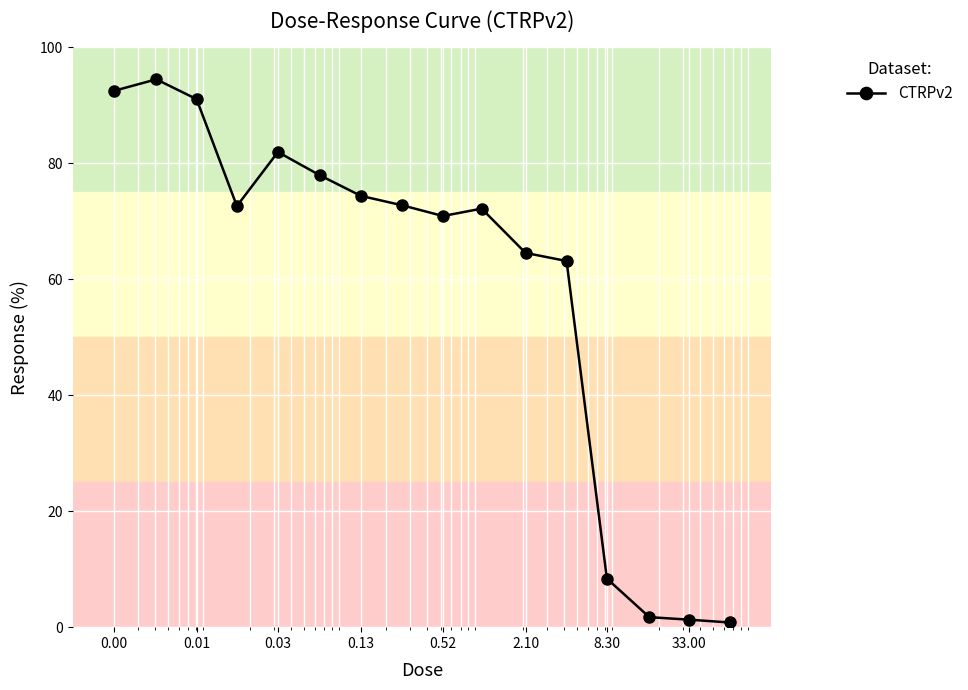

What is the value of the 12th point from the left?

63.1